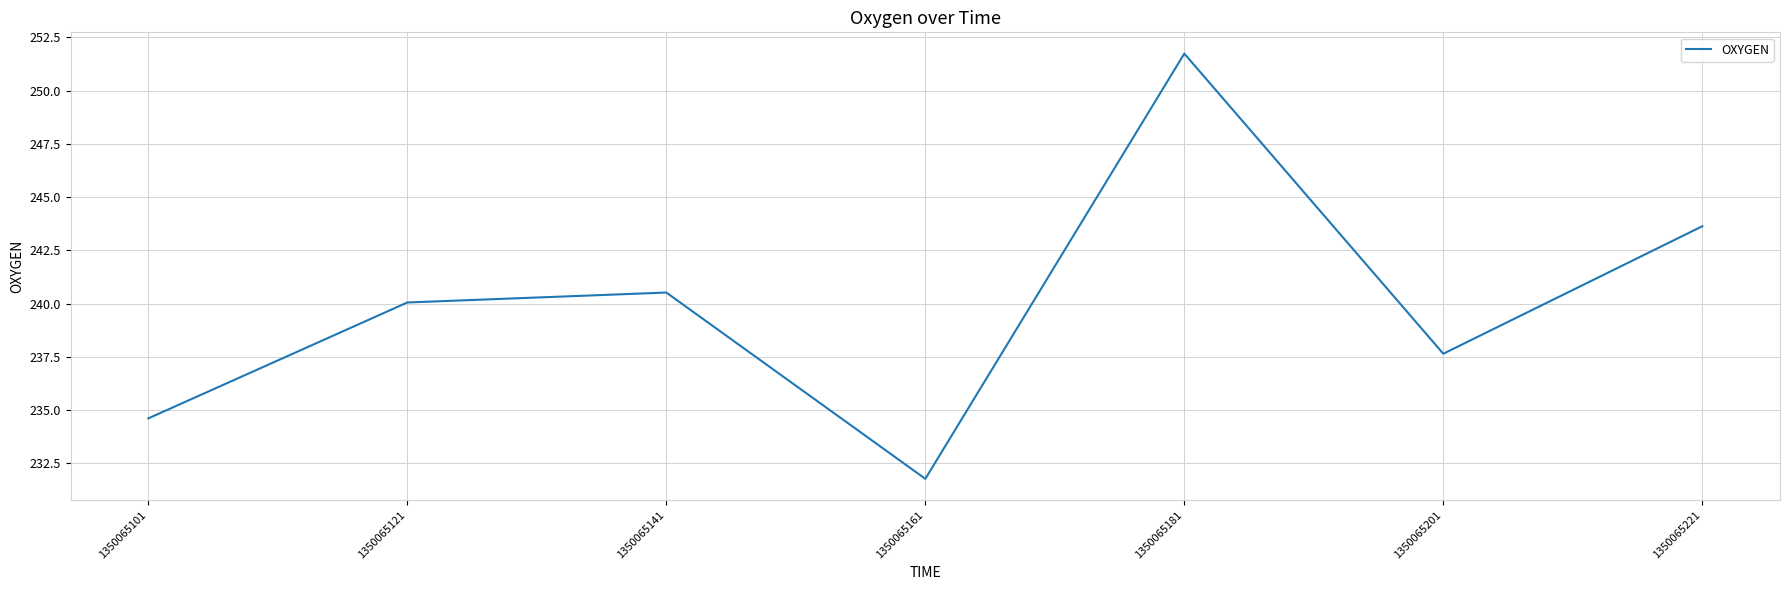

What is the average value?

240.0